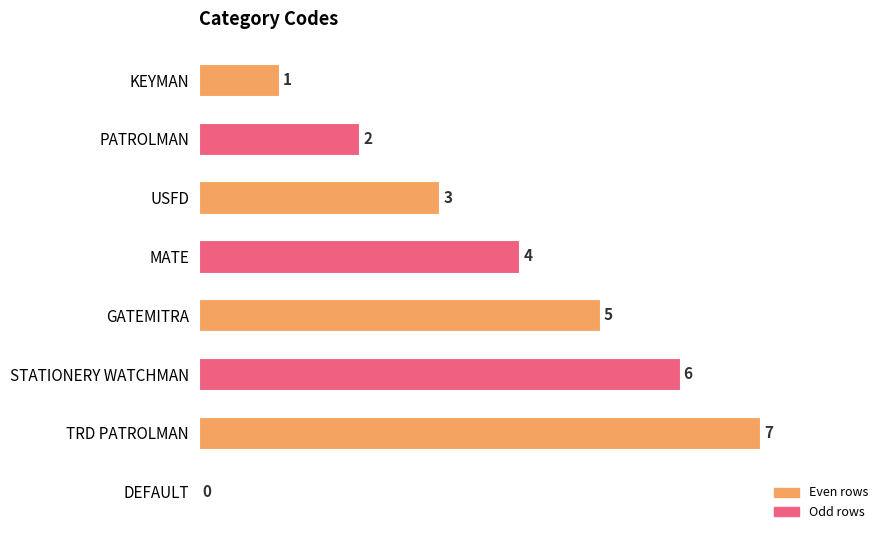

What is the greatest value displayed?

7